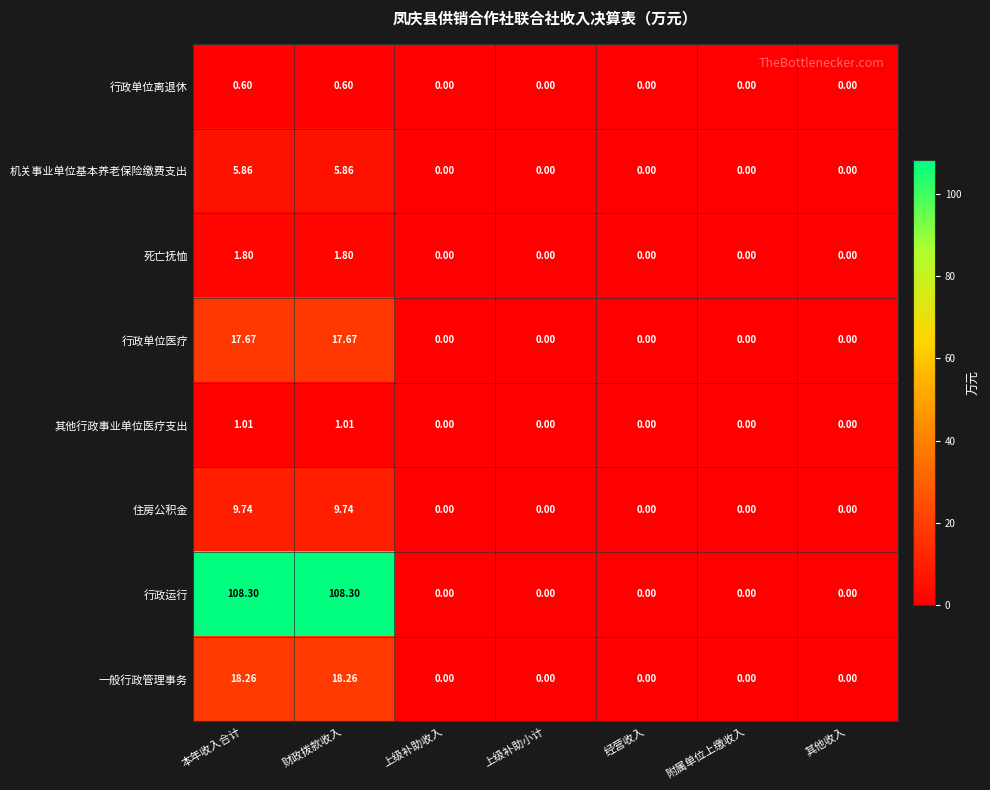

List the series in order of their peak value, highest first.

行政运行, 一般行政管理事务, 行政单位医疗, 住房公积金, 机关事业单位基本养老保险缴费支出, 死亡抚恤, 其他行政事业单位医疗支出, 行政单位离退休